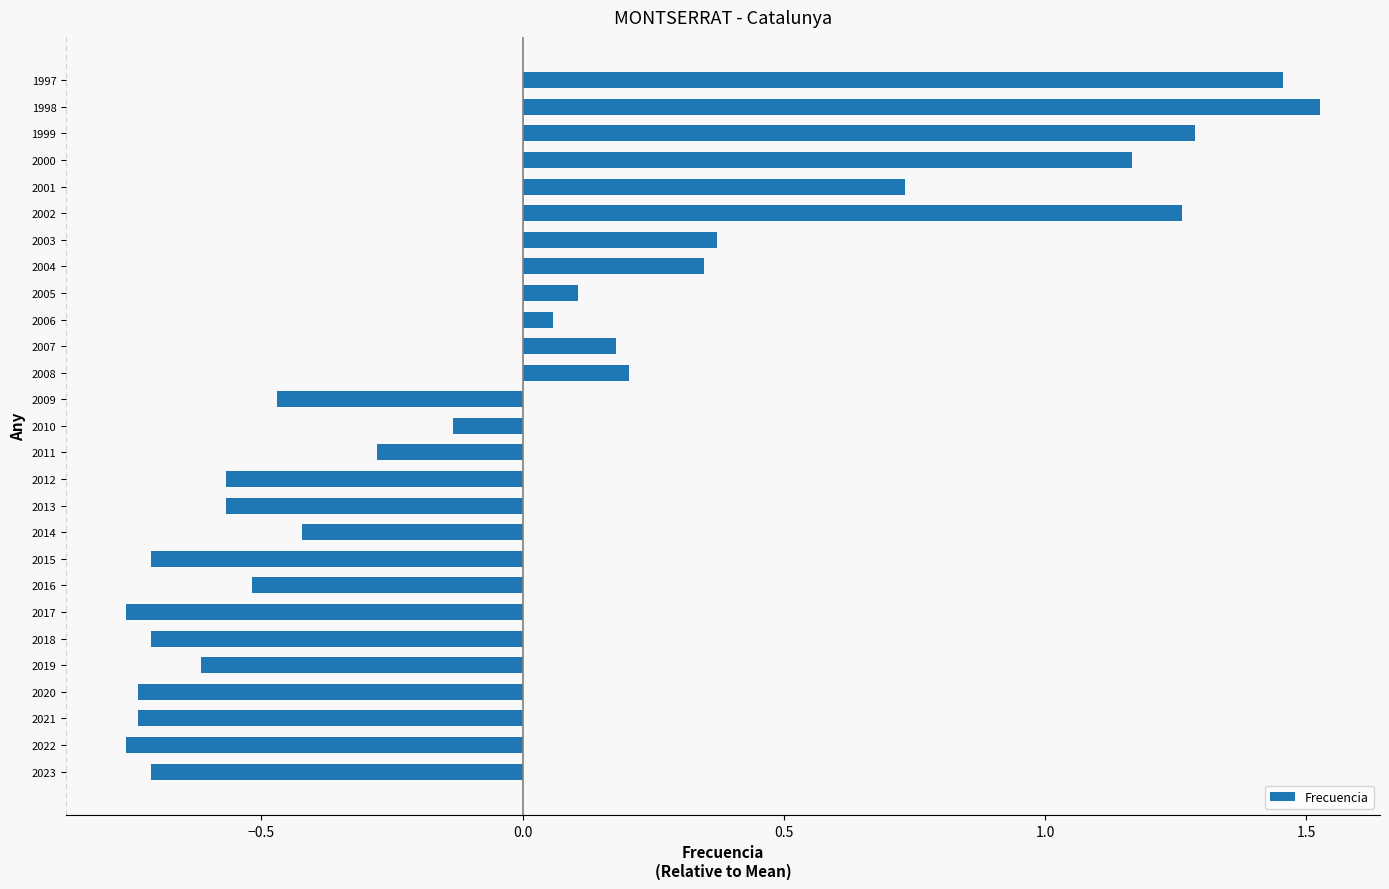

Are the bars grouped side by side (vs. stacked)?

No